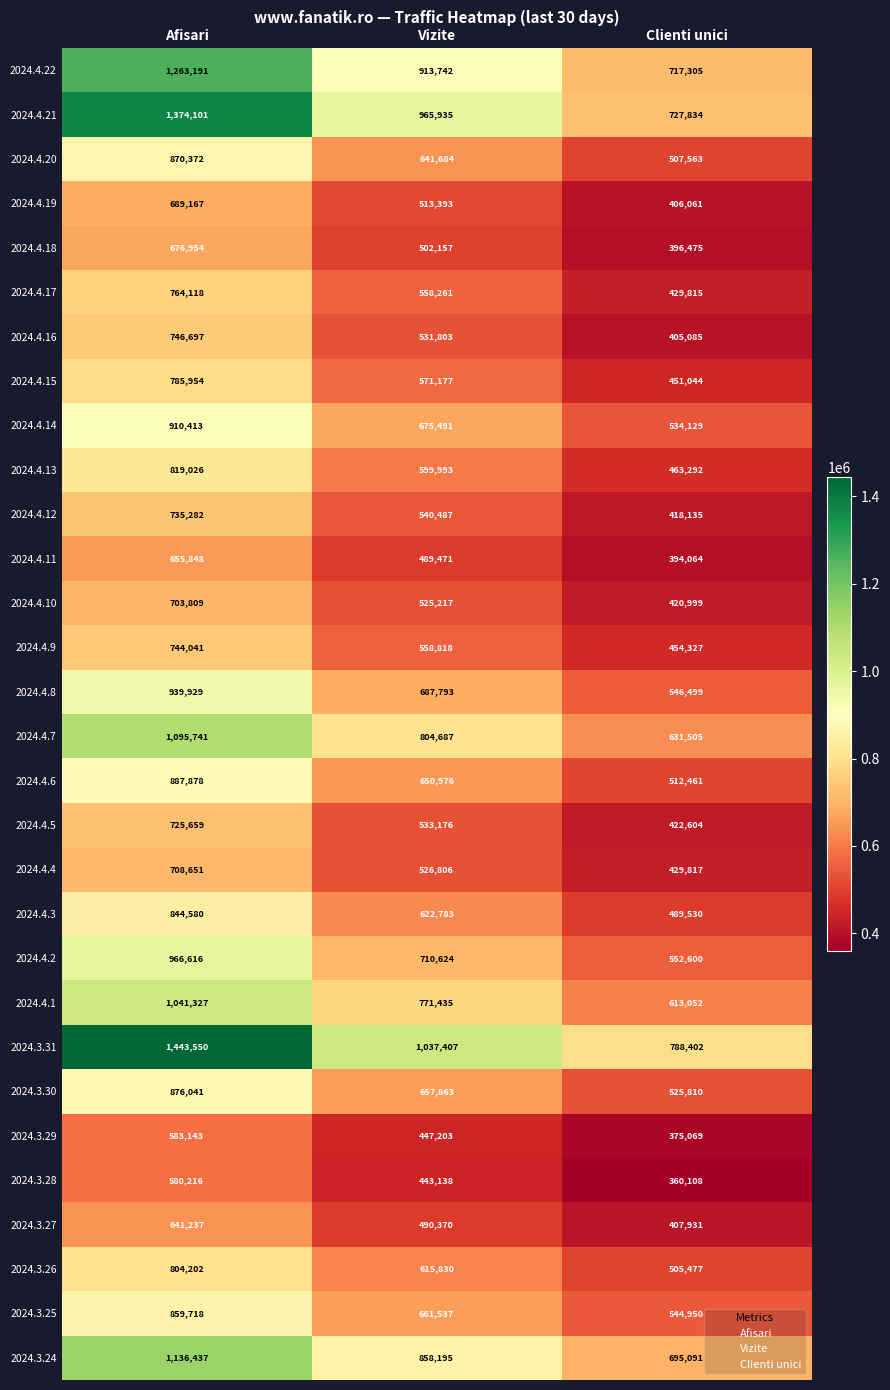

At which label is 2024.3.26 closest to 654839?

Vizite